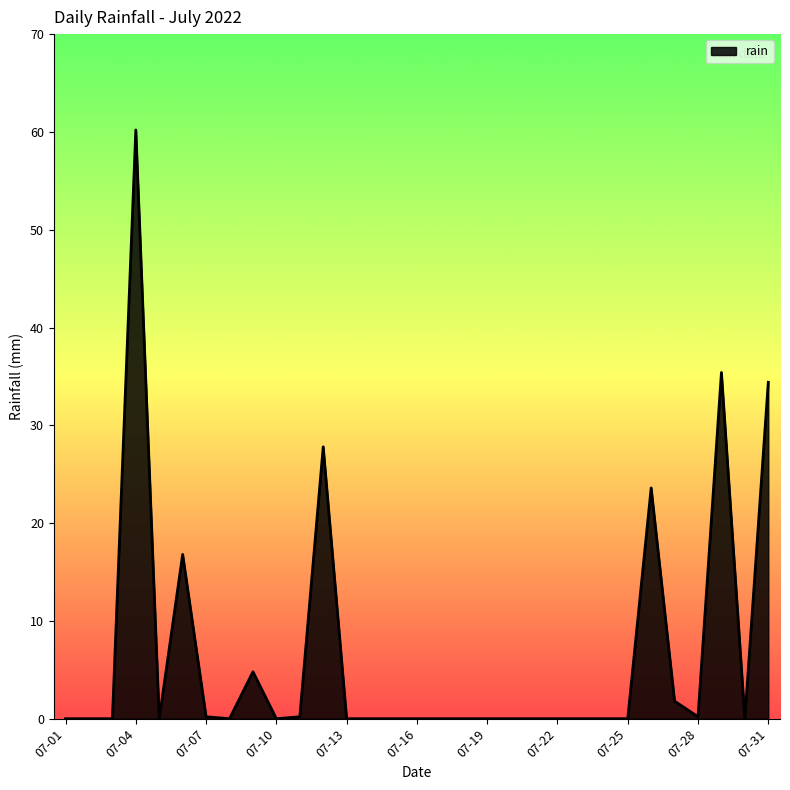

What is the greatest value displayed?

60.2